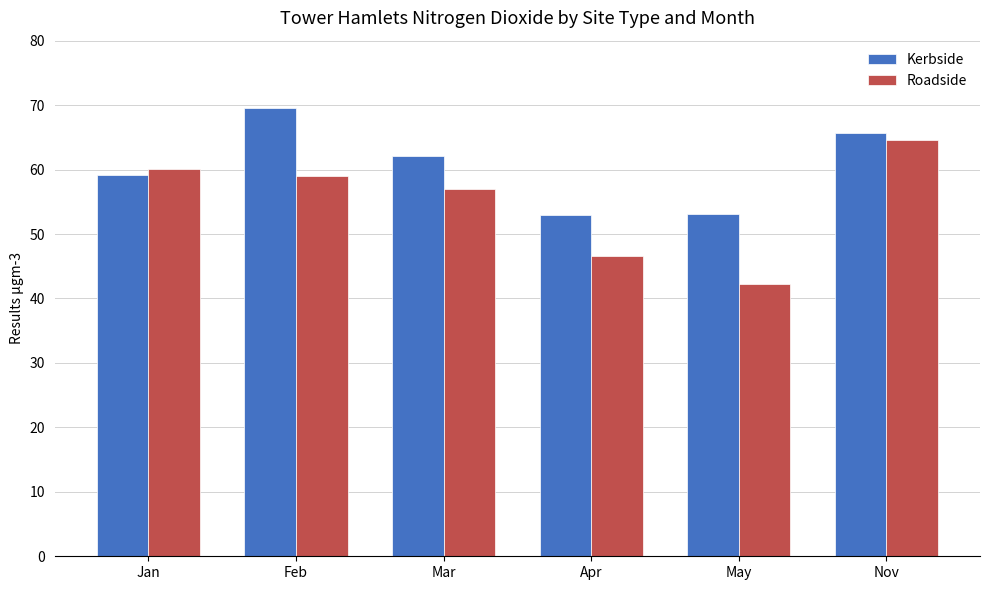

What is the difference between the maximum and minimum values in the Kerbside series?

16.7